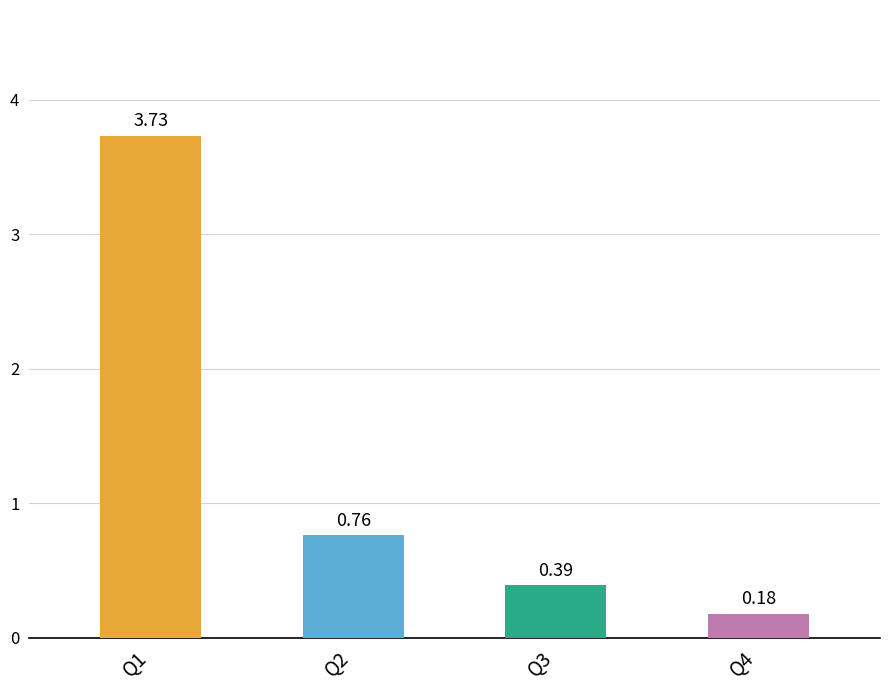

Which has a higher value, Q4 or Q3?

Q3